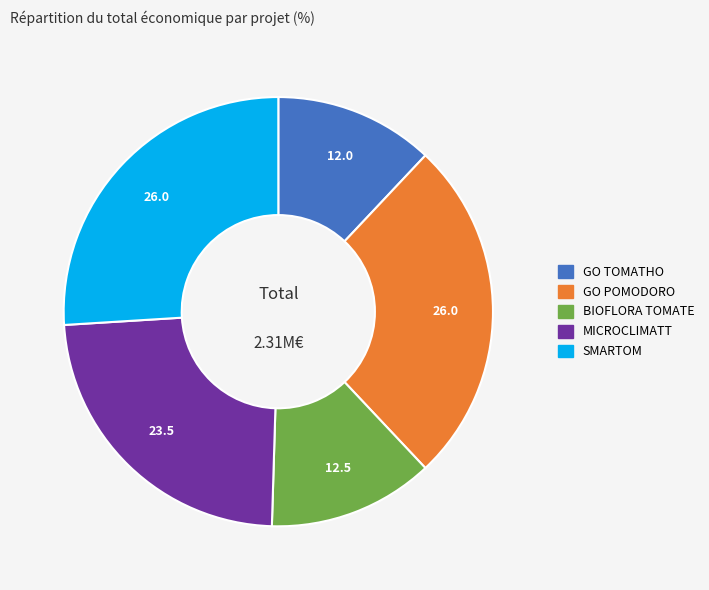

Is the sum of GO POMODORO and GO TOMATHO greater than half?

No